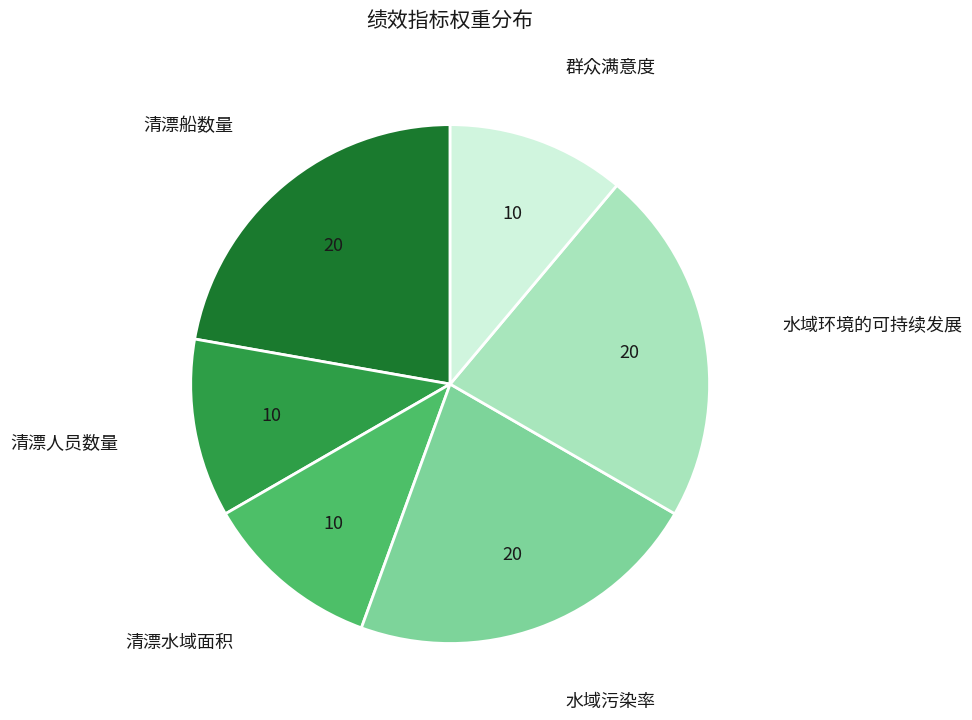

Is there a majority slice in this chart?

No